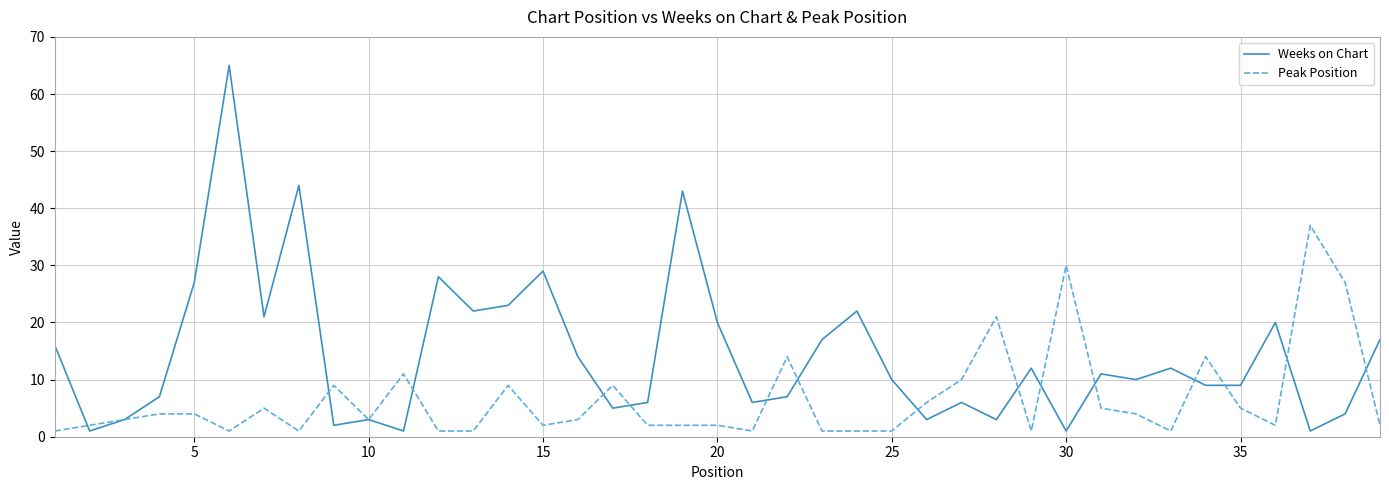

What is the maximum value shown in the chart?

65